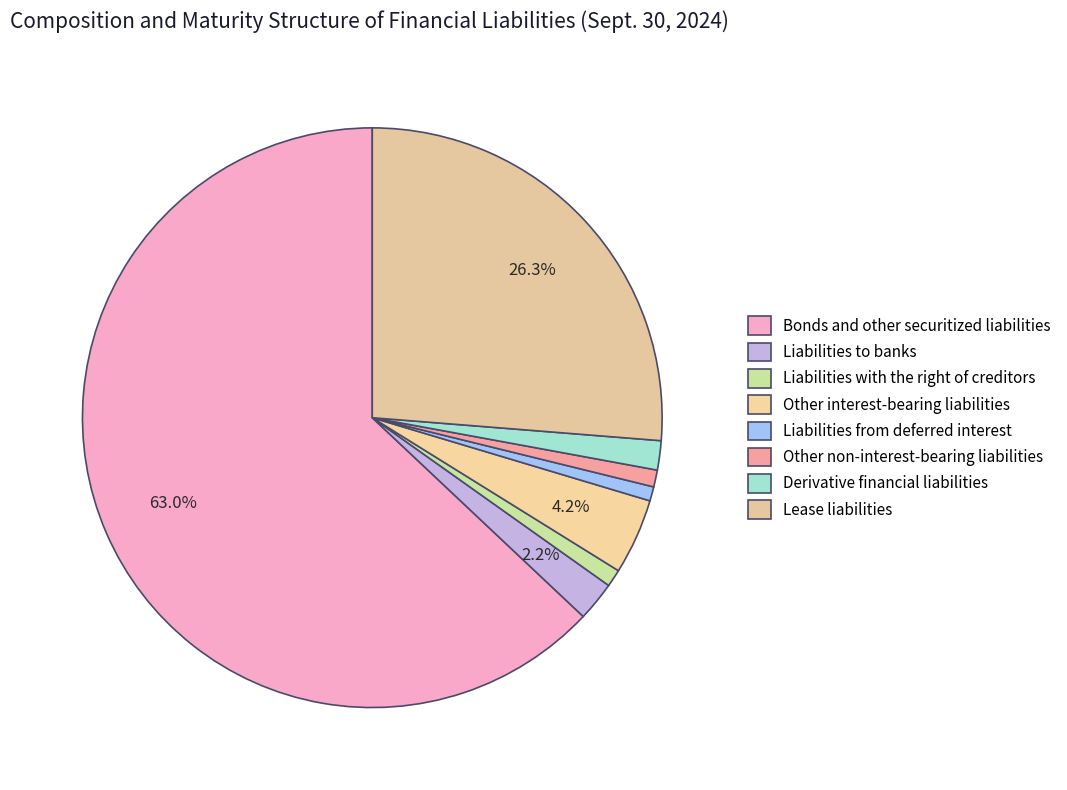

What percentage is the Derivative financial liabilities slice, to the nearest percent?

2%